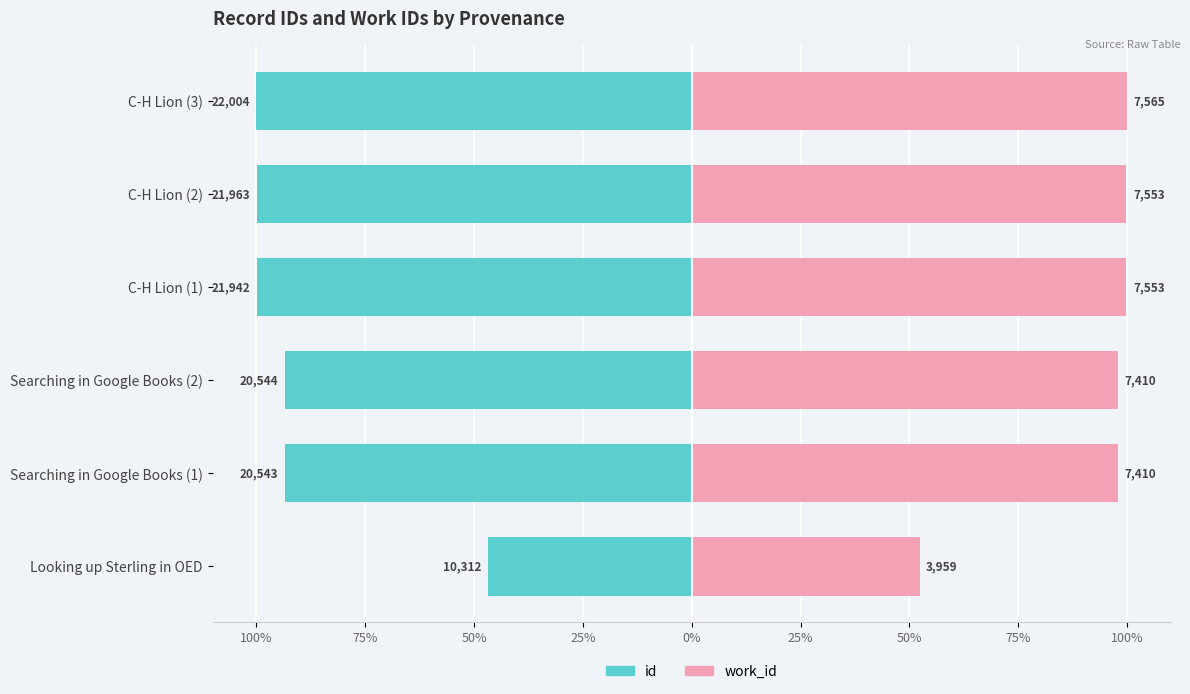

Reading right to left, list all the values displayed in this chart.

id: -100.0	-99.8	-99.7	-93.4	-93.4	-46.9
work_id: 100.0	99.8	99.8	98.0	98.0	52.3